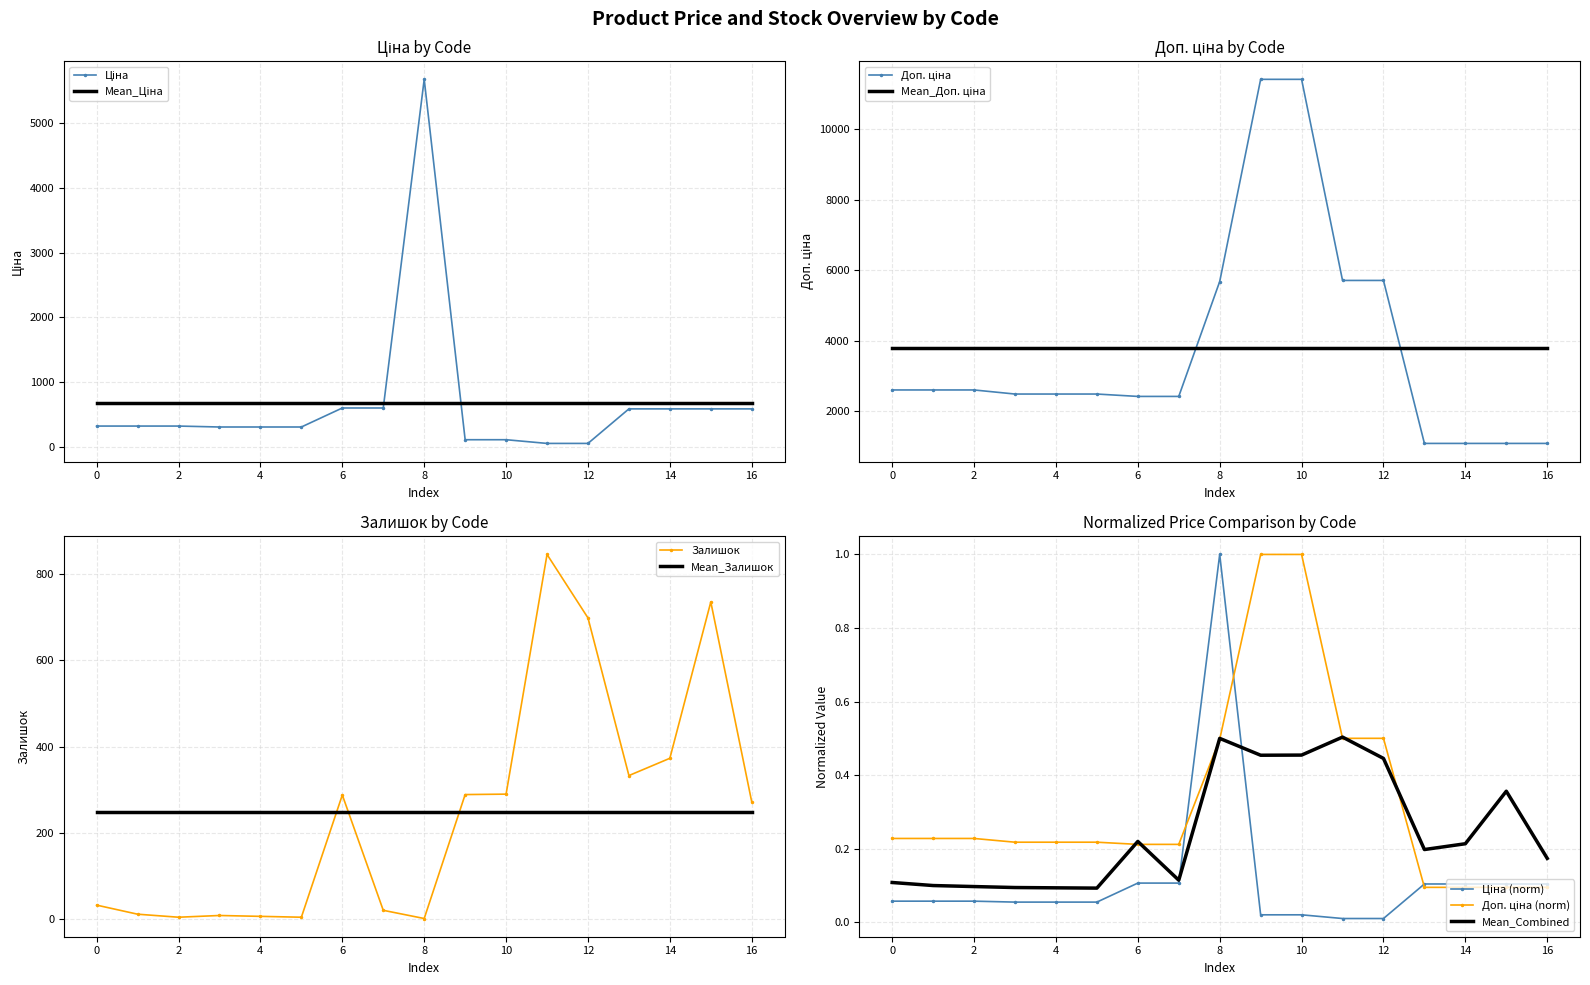

What is the value of the Залишок point at the 13th from the left?

698.0